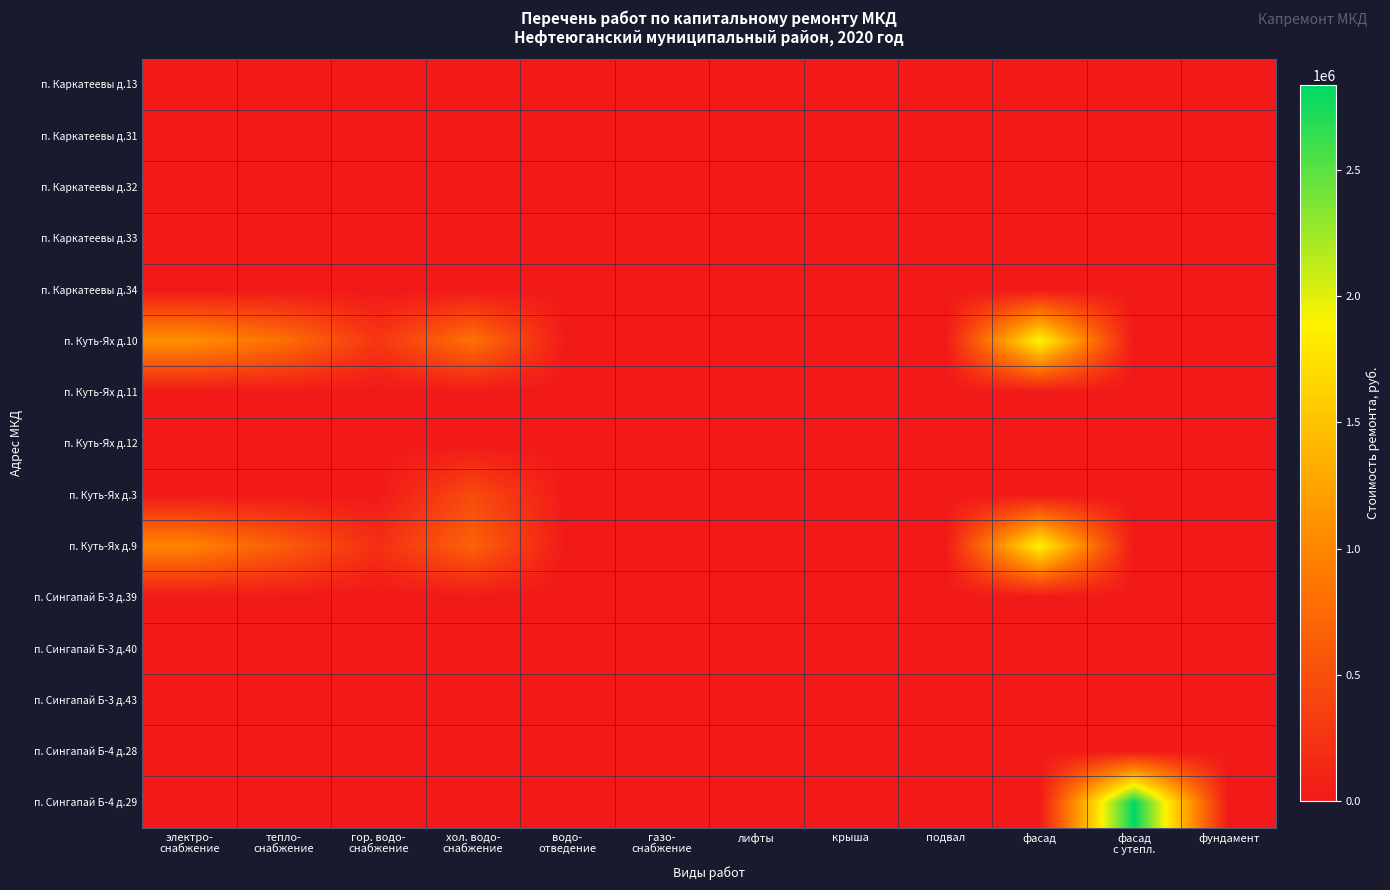

Reading left to right, extract all data points from this chart.

п. Каркатеевы д.13: электро-
снабжение=0.0	тепло-
снабжение=0.0	гор. водо-
снабжение=0.0	хол. водо-
снабжение=0.0	водо-
отведение=0.0	газо-
снабжение=0.0	лифты=0.0	крыша=0.0	подвал=0.0	фасад=0.0	фасад
с утепл.=0.0	фундамент=0.0
п. Каркатеевы д.31: электро-
снабжение=0.0	тепло-
снабжение=0.0	гор. водо-
снабжение=0.0	хол. водо-
снабжение=0.0	водо-
отведение=0.0	газо-
снабжение=0.0	лифты=0.0	крыша=0.0	подвал=0.0	фасад=0.0	фасад
с утепл.=0.0	фундамент=0.0
п. Каркатеевы д.32: электро-
снабжение=0.0	тепло-
снабжение=0.0	гор. водо-
снабжение=0.0	хол. водо-
снабжение=0.0	водо-
отведение=0.0	газо-
снабжение=0.0	лифты=0.0	крыша=0.0	подвал=0.0	фасад=0.0	фасад
с утепл.=0.0	фундамент=0.0
п. Каркатеевы д.33: электро-
снабжение=0.0	тепло-
снабжение=0.0	гор. водо-
снабжение=0.0	хол. водо-
снабжение=0.0	водо-
отведение=0.0	газо-
снабжение=0.0	лифты=0.0	крыша=0.0	подвал=0.0	фасад=0.0	фасад
с утепл.=0.0	фундамент=0.0
п. Каркатеевы д.34: электро-
снабжение=0.0	тепло-
снабжение=0.0	гор. водо-
снабжение=0.0	хол. водо-
снабжение=0.0	водо-
отведение=0.0	газо-
снабжение=0.0	лифты=0.0	крыша=0.0	подвал=0.0	фасад=0.0	фасад
с утепл.=0.0	фундамент=0.0
п. Куть-Ях д.10: электро-
снабжение=1097787.6	тепло-
снабжение=802500.0	гор. водо-
снабжение=264470.4	хол. водо-
снабжение=824652.0	водо-
отведение=0.0	газо-
снабжение=0.0	лифты=0.0	крыша=0.0	подвал=0.0	фасад=1905434.4	фасад
с утепл.=0.0	фундамент=0.0
п. Куть-Ях д.11: электро-
снабжение=0.0	тепло-
снабжение=0.0	гор. водо-
снабжение=0.0	хол. водо-
снабжение=0.0	водо-
отведение=0.0	газо-
снабжение=0.0	лифты=0.0	крыша=0.0	подвал=0.0	фасад=0.0	фасад
с утепл.=0.0	фундамент=0.0
п. Куть-Ях д.12: электро-
снабжение=0.0	тепло-
снабжение=0.0	гор. водо-
снабжение=0.0	хол. водо-
снабжение=0.0	водо-
отведение=0.0	газо-
снабжение=0.0	лифты=0.0	крыша=0.0	подвал=0.0	фасад=0.0	фасад
с утепл.=0.0	фундамент=0.0
п. Куть-Ях д.3: электро-
снабжение=0.0	тепло-
снабжение=0.0	гор. водо-
снабжение=0.0	хол. водо-
снабжение=455888.4	водо-
отведение=0.0	газо-
снабжение=0.0	лифты=0.0	крыша=0.0	подвал=0.0	фасад=0.0	фасад
с утепл.=0.0	фундамент=0.0
п. Куть-Ях д.9: электро-
снабжение=992786.8	тепло-
снабжение=630663.2	гор. водо-
снабжение=201988.8	хол. водо-
снабжение=682628.4	водо-
отведение=0.0	газо-
снабжение=0.0	лифты=0.0	крыша=0.0	подвал=0.0	фасад=1883226.0	фасад
с утепл.=0.0	фундамент=0.0
п. Сингапай Б-3 д.39: электро-
снабжение=0.0	тепло-
снабжение=0.0	гор. водо-
снабжение=0.0	хол. водо-
снабжение=0.0	водо-
отведение=0.0	газо-
снабжение=0.0	лифты=0.0	крыша=0.0	подвал=0.0	фасад=0.0	фасад
с утепл.=0.0	фундамент=0.0
п. Сингапай Б-3 д.40: электро-
снабжение=0.0	тепло-
снабжение=0.0	гор. водо-
снабжение=0.0	хол. водо-
снабжение=0.0	водо-
отведение=0.0	газо-
снабжение=0.0	лифты=0.0	крыша=0.0	подвал=0.0	фасад=0.0	фасад
с утепл.=0.0	фундамент=0.0
п. Сингапай Б-3 д.43: электро-
снабжение=0.0	тепло-
снабжение=0.0	гор. водо-
снабжение=0.0	хол. водо-
снабжение=0.0	водо-
отведение=0.0	газо-
снабжение=0.0	лифты=0.0	крыша=0.0	подвал=0.0	фасад=0.0	фасад
с утепл.=0.0	фундамент=0.0
п. Сингапай Б-4 д.28: электро-
снабжение=0.0	тепло-
снабжение=0.0	гор. водо-
снабжение=0.0	хол. водо-
снабжение=0.0	водо-
отведение=0.0	газо-
снабжение=0.0	лифты=0.0	крыша=0.0	подвал=0.0	фасад=0.0	фасад
с утепл.=0.0	фундамент=0.0
п. Сингапай Б-4 д.29: электро-
снабжение=0.0	тепло-
снабжение=0.0	гор. водо-
снабжение=0.0	хол. водо-
снабжение=0.0	водо-
отведение=0.0	газо-
снабжение=0.0	лифты=0.0	крыша=0.0	подвал=0.0	фасад=0.0	фасад
с утепл.=2834357.1	фундамент=0.0